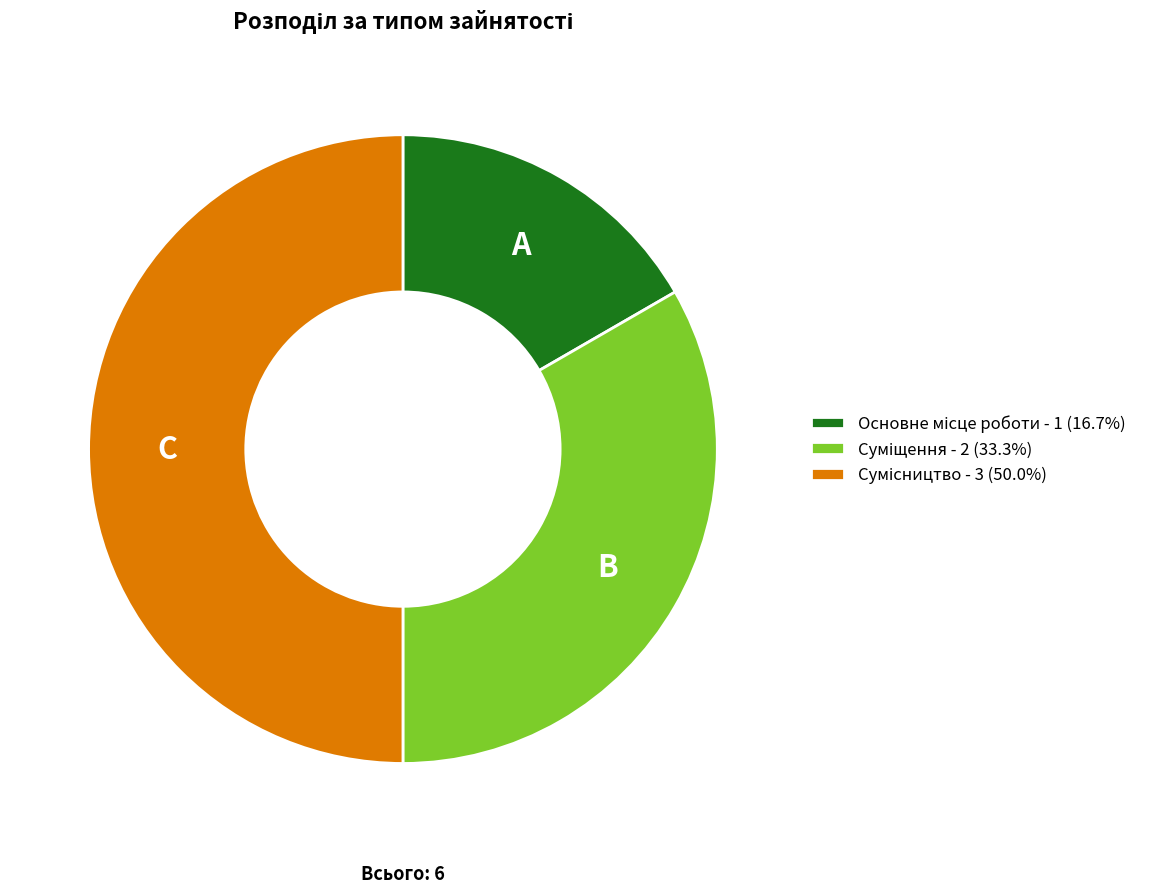

The Сумісництво slice represents 50% of the pie. True or false?

True